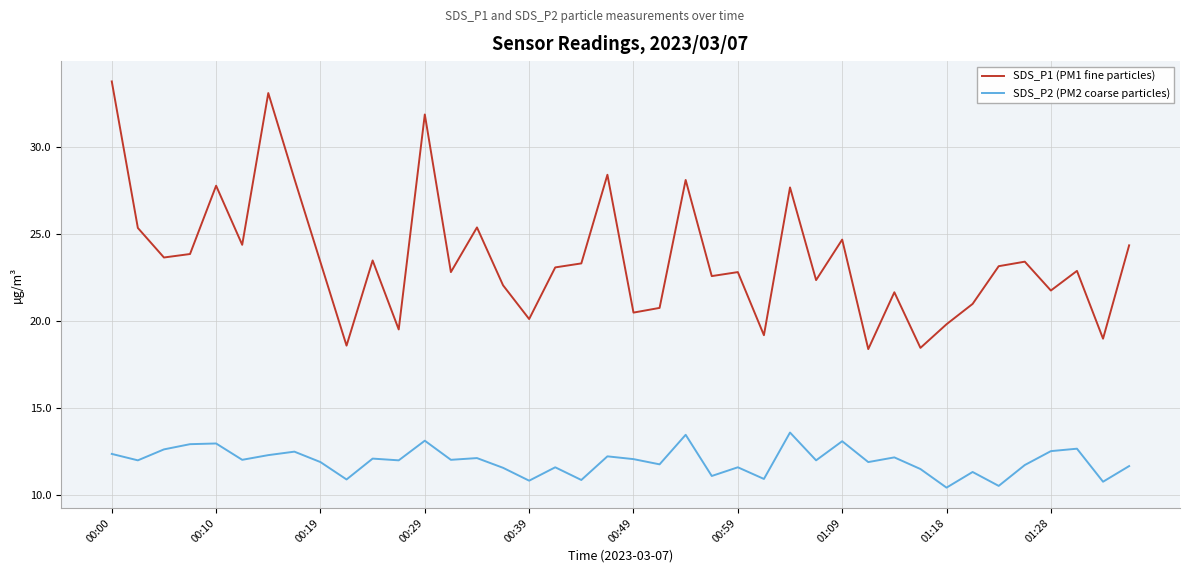

Rank the series by their maximum value, from lowest to highest.

SDS_P2 (PM2 coarse particles), SDS_P1 (PM1 fine particles)